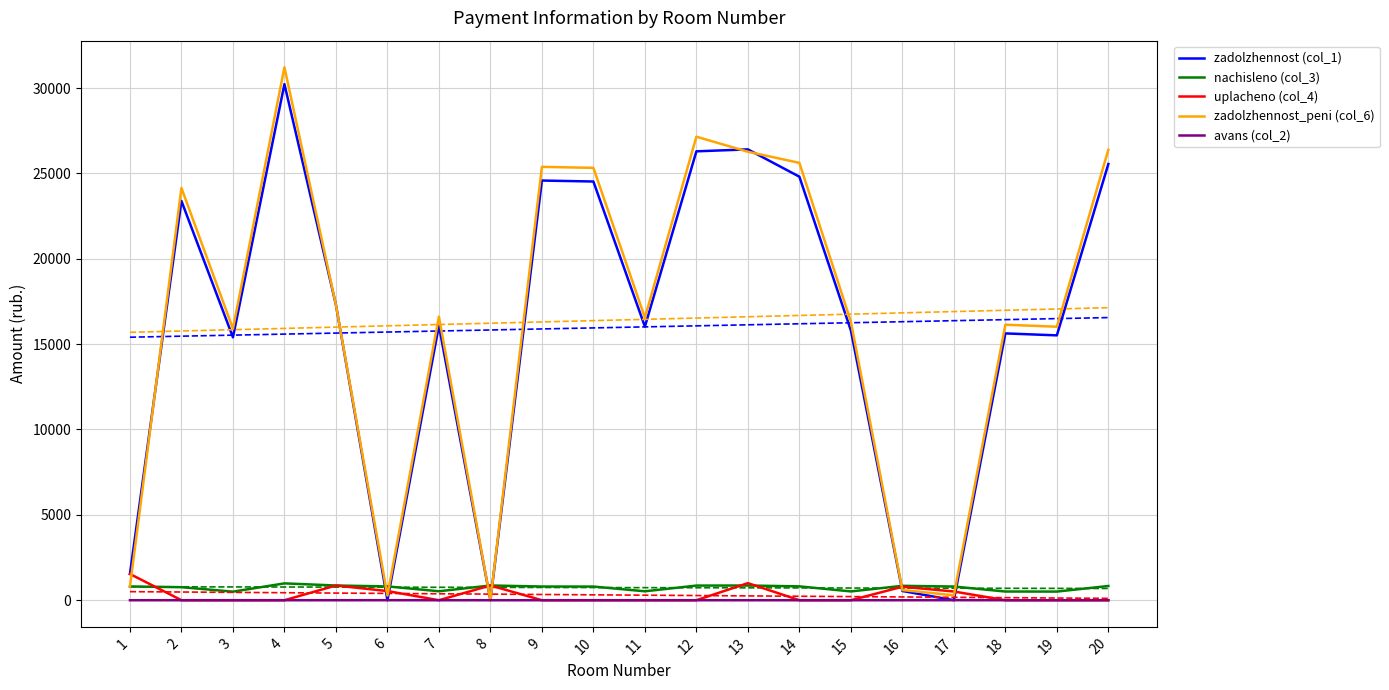

How many data points in avans (col_2) are above 0?

2